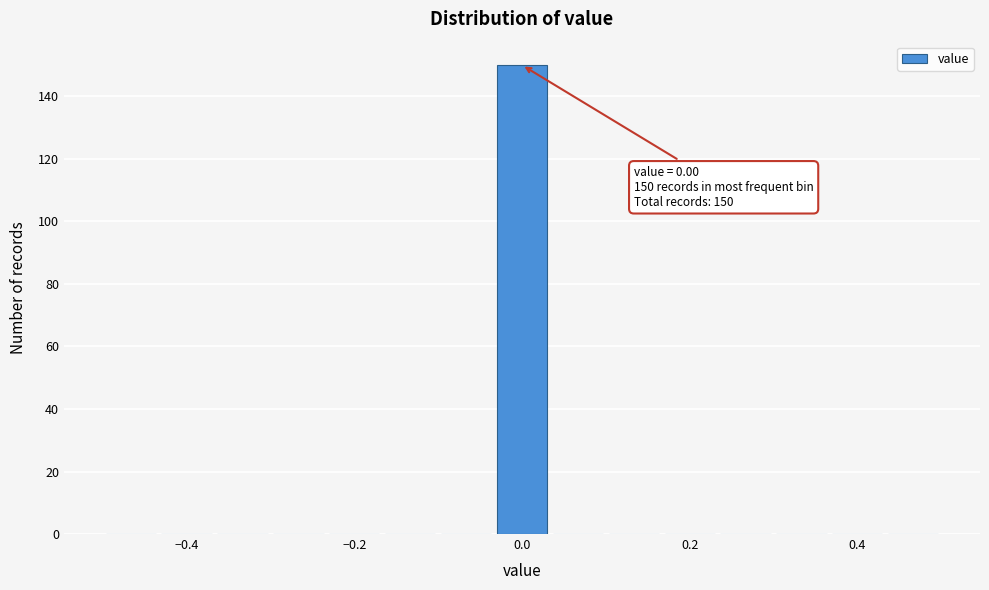

Around what value on the x-axis is the tallest bar? Give the approximate position of its centre, as read against the axis.

0.00